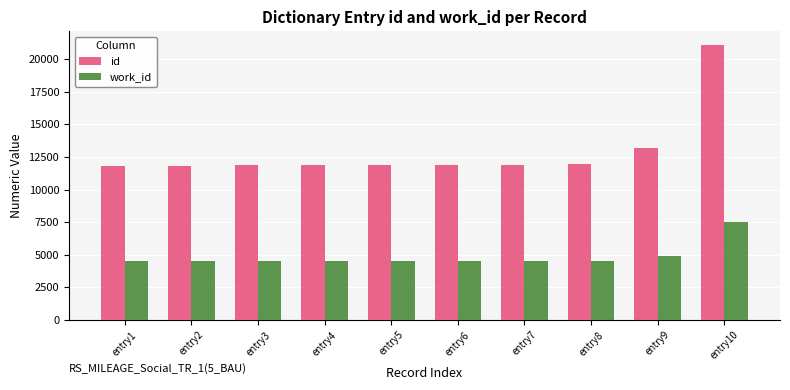

What is the sum of all id values?

129222